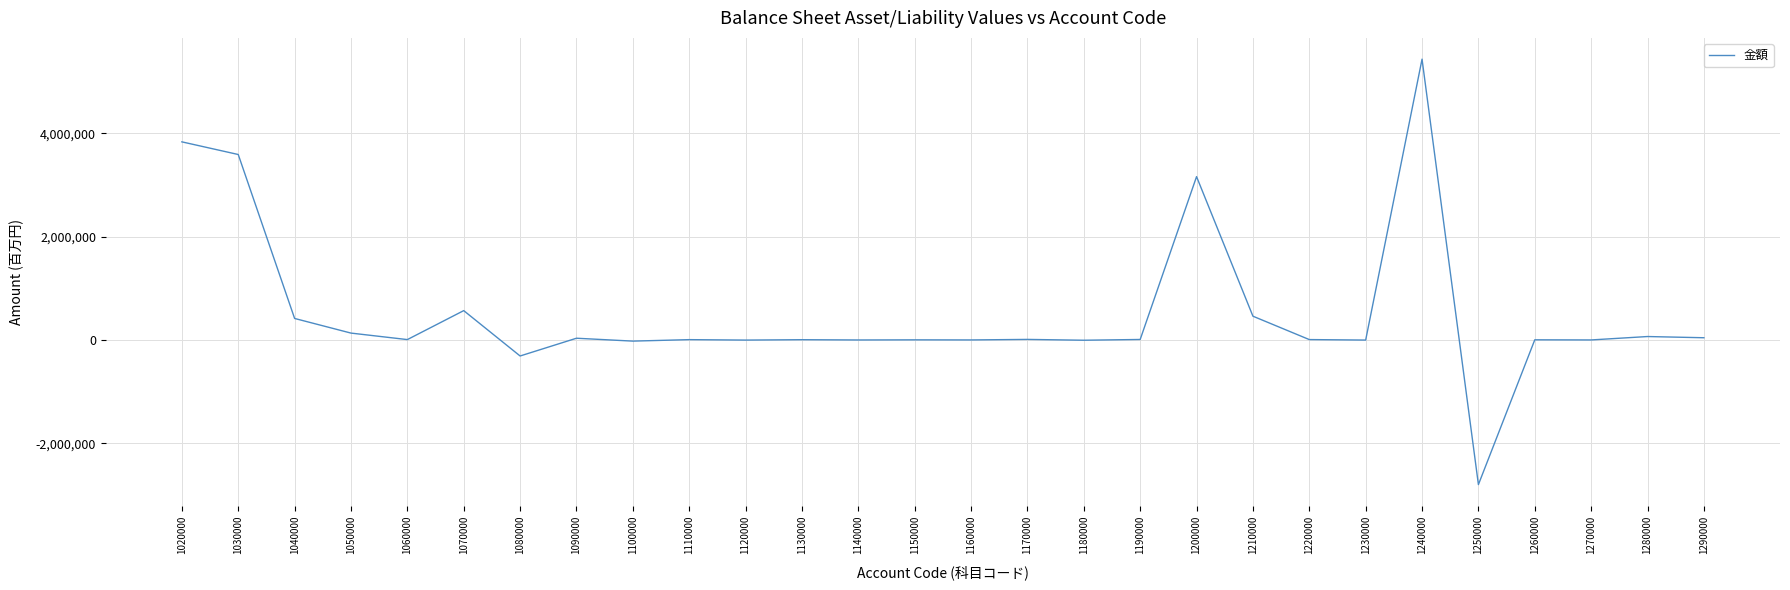

The value at 1200000 is 4596485. True or false?

False